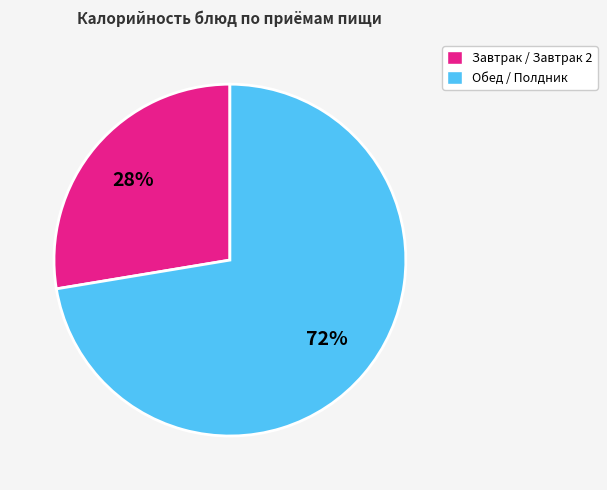

Is there a majority slice in this chart?

Yes